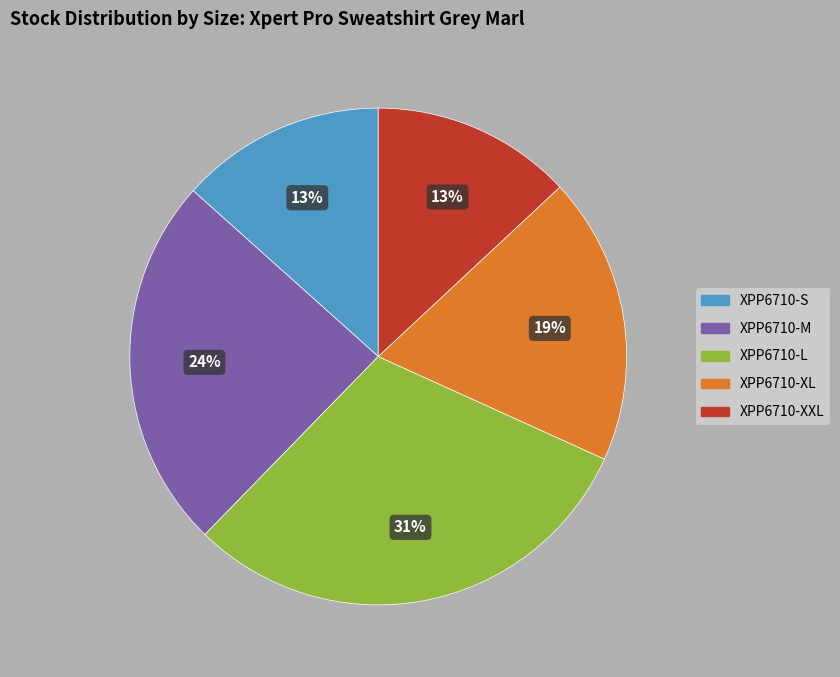

What percentage is the XPP6710-S slice, to the nearest percent?

13%